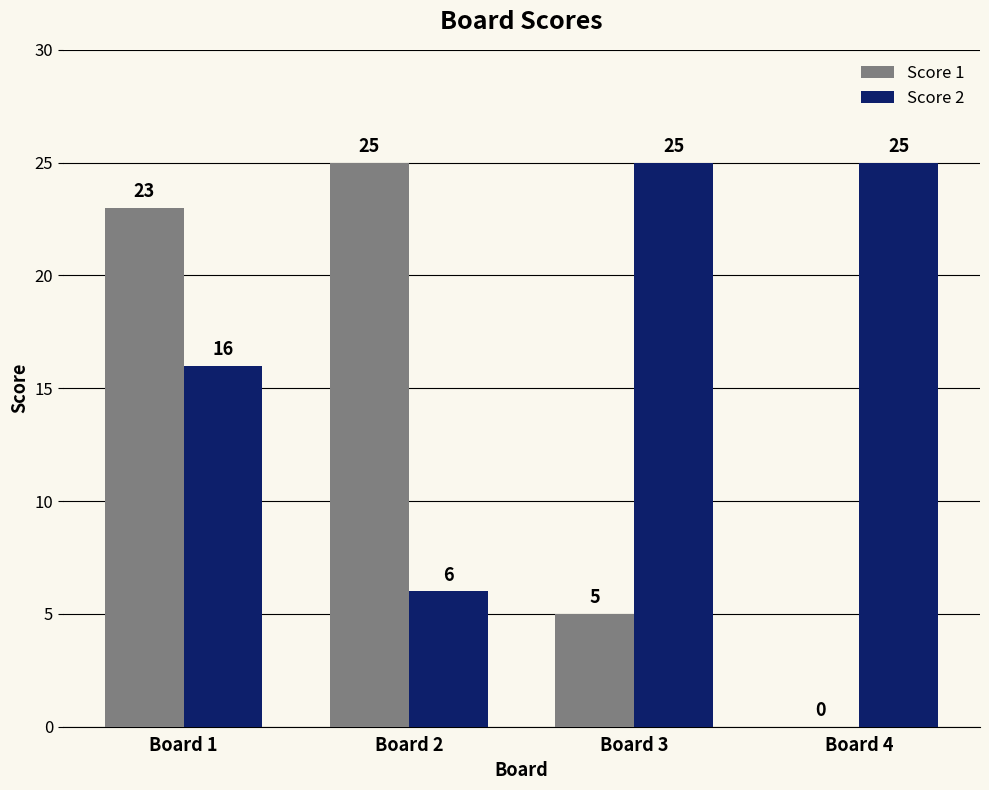

What is the greatest value displayed?

25